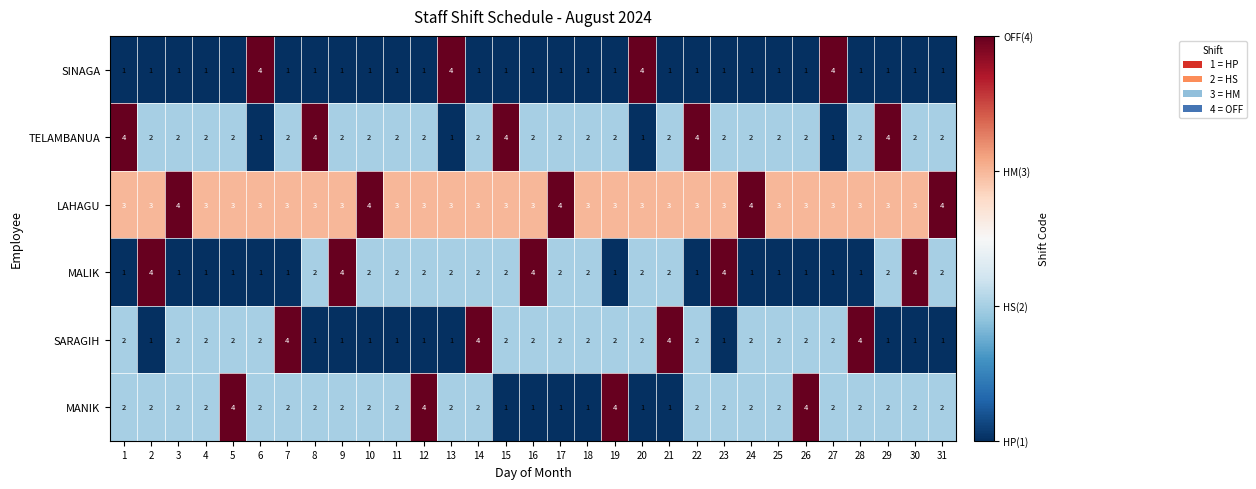

How many SARAGIH values are between 1 and 2?

27